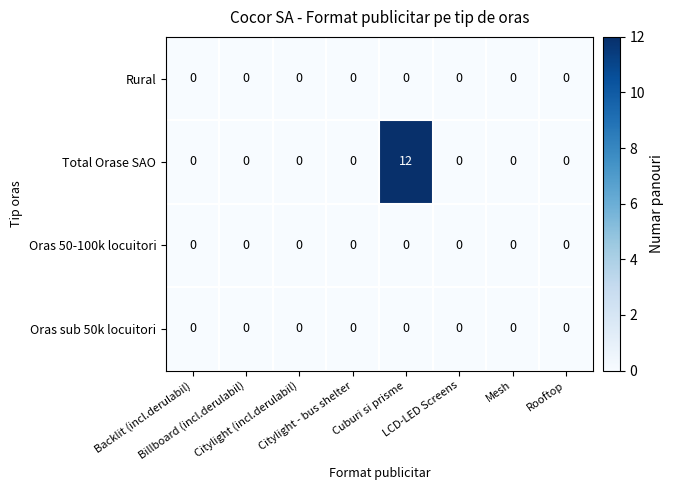

Which series has the widest spread of values?

Total Orase SAO